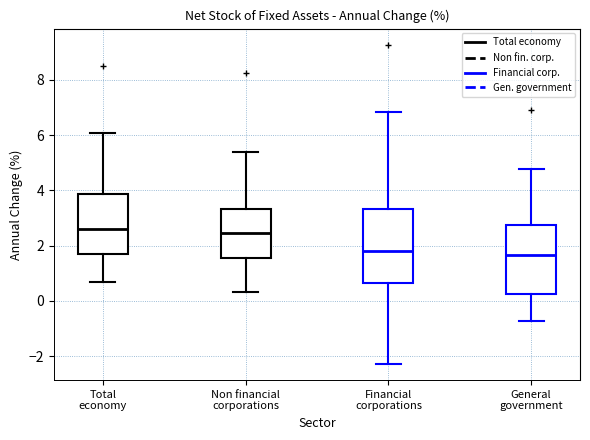

Reading left to right, transcribe this box plot: for each box, give where its median line is, the range the box spans, and where its two whiskers end, as read against the y-axis. The values are not printed on the chart, so give them approximately, as read against the axis.

Total economy: median 2.6, box 1.6 to 3.8, whiskers 0.6 to 6.0
Non financial corporations: median 2.4, box 1.6 to 3.4, whiskers 0.4 to 5.4
Financial corporations: median 1.8, box 0.6 to 3.4, whiskers -2.2 to 6.8
General government: median 1.6, box 0.2 to 2.8, whiskers -0.8 to 4.8